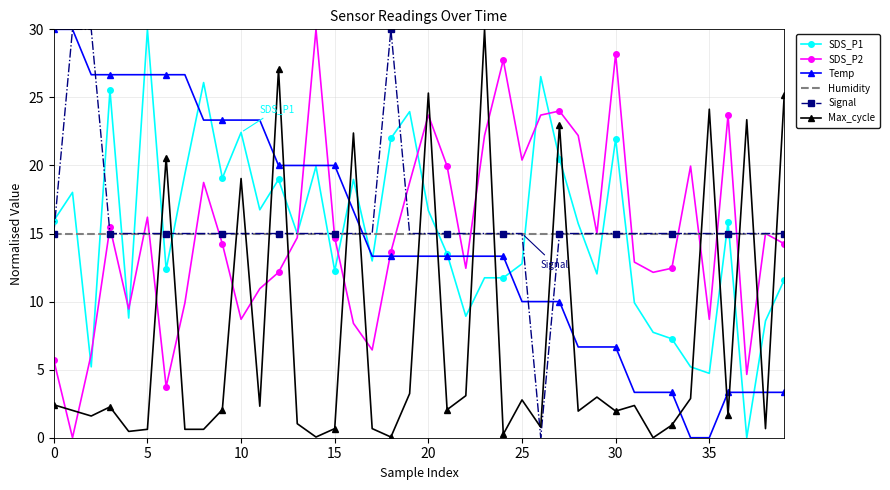

True or false: SDS_P1 and Max_cycle intersect in this chart.

True